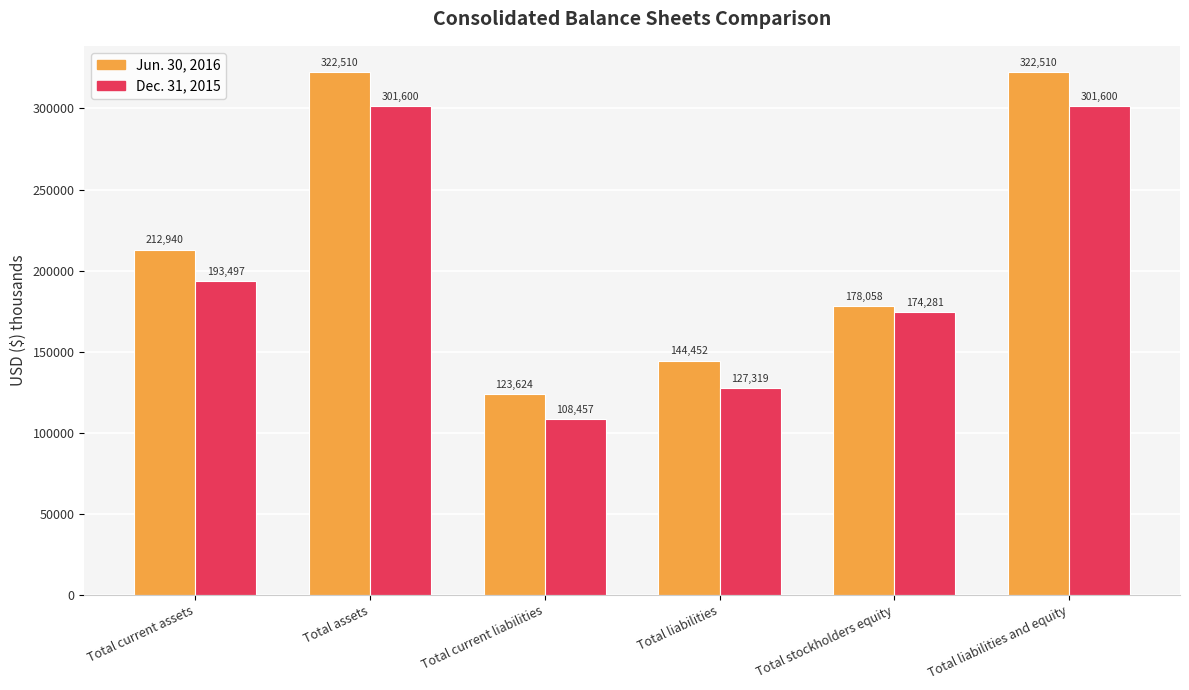

How many bars are there in each group?

2